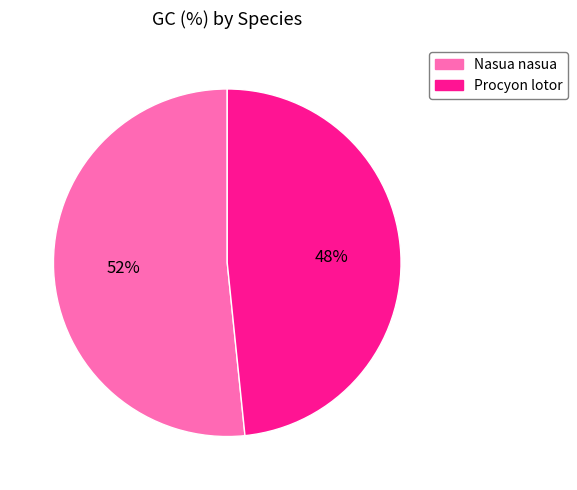

The Nasua nasua slice represents 52% of the pie. True or false?

True